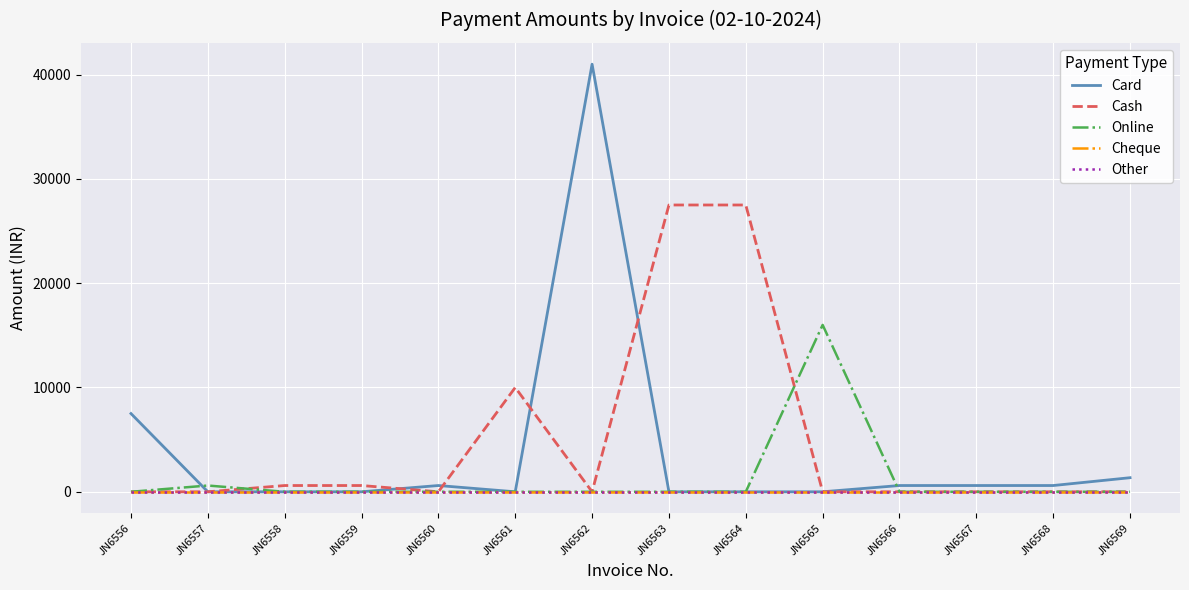

After their last crossing, which series has the higher values: Cash or Online?

Online